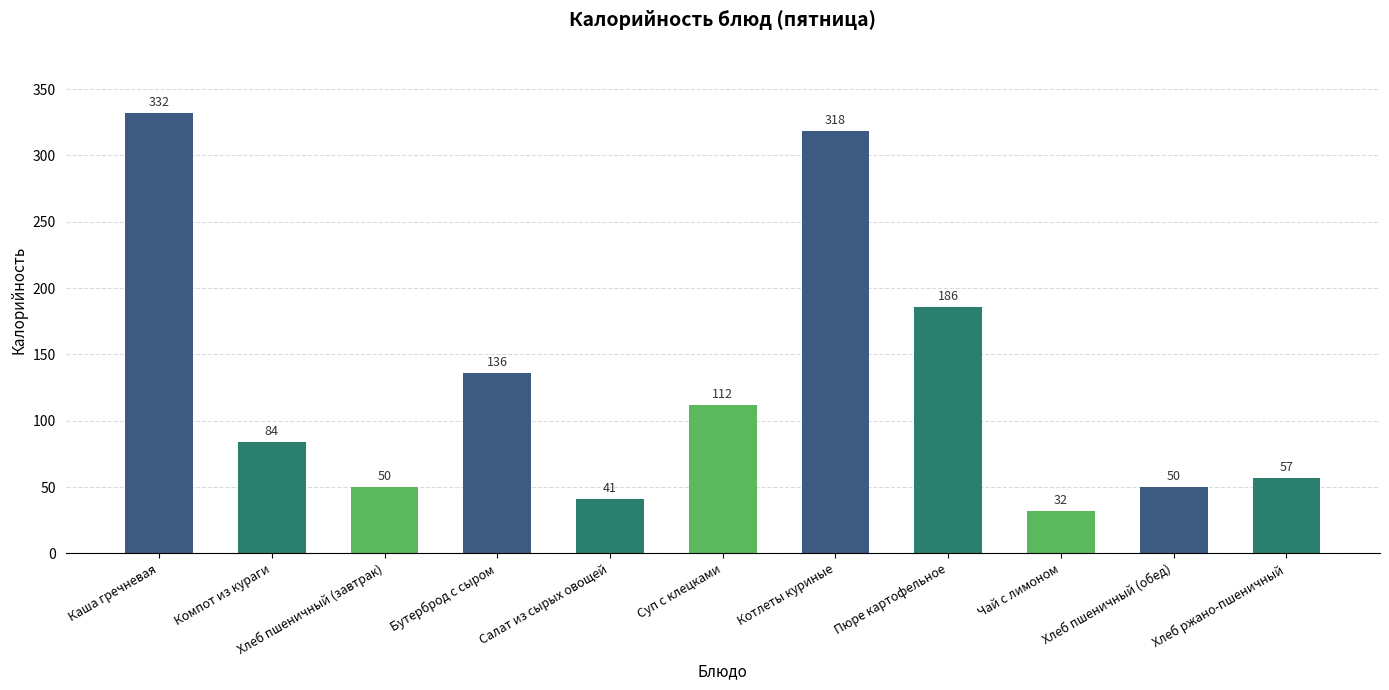

What is the label of the 1st bar from the right?

Хлеб ржано-пшеничный